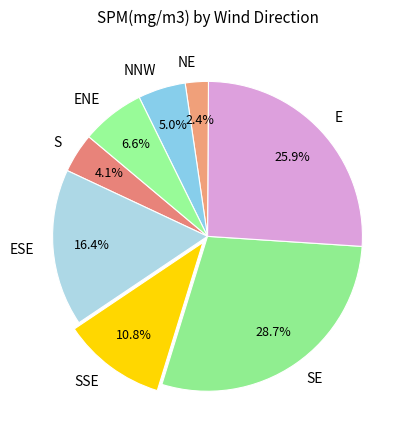

How many slices are in this pie chart?

8